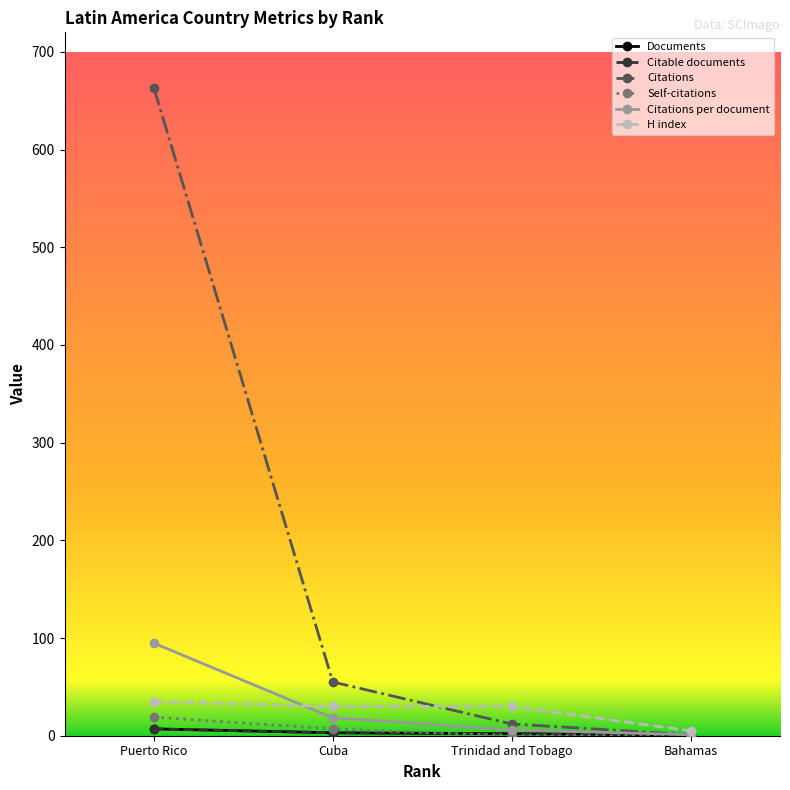

What is the average value of the Citations series?

182.8